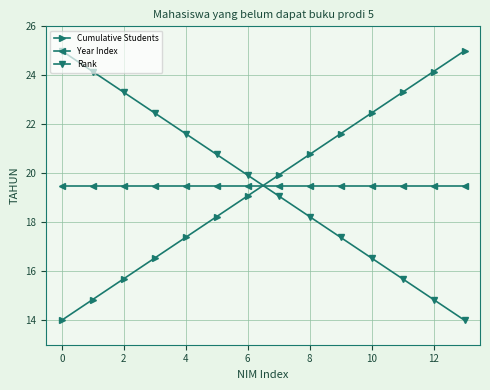

True or false: Year Index and Cumulative Students cross at least once.

True